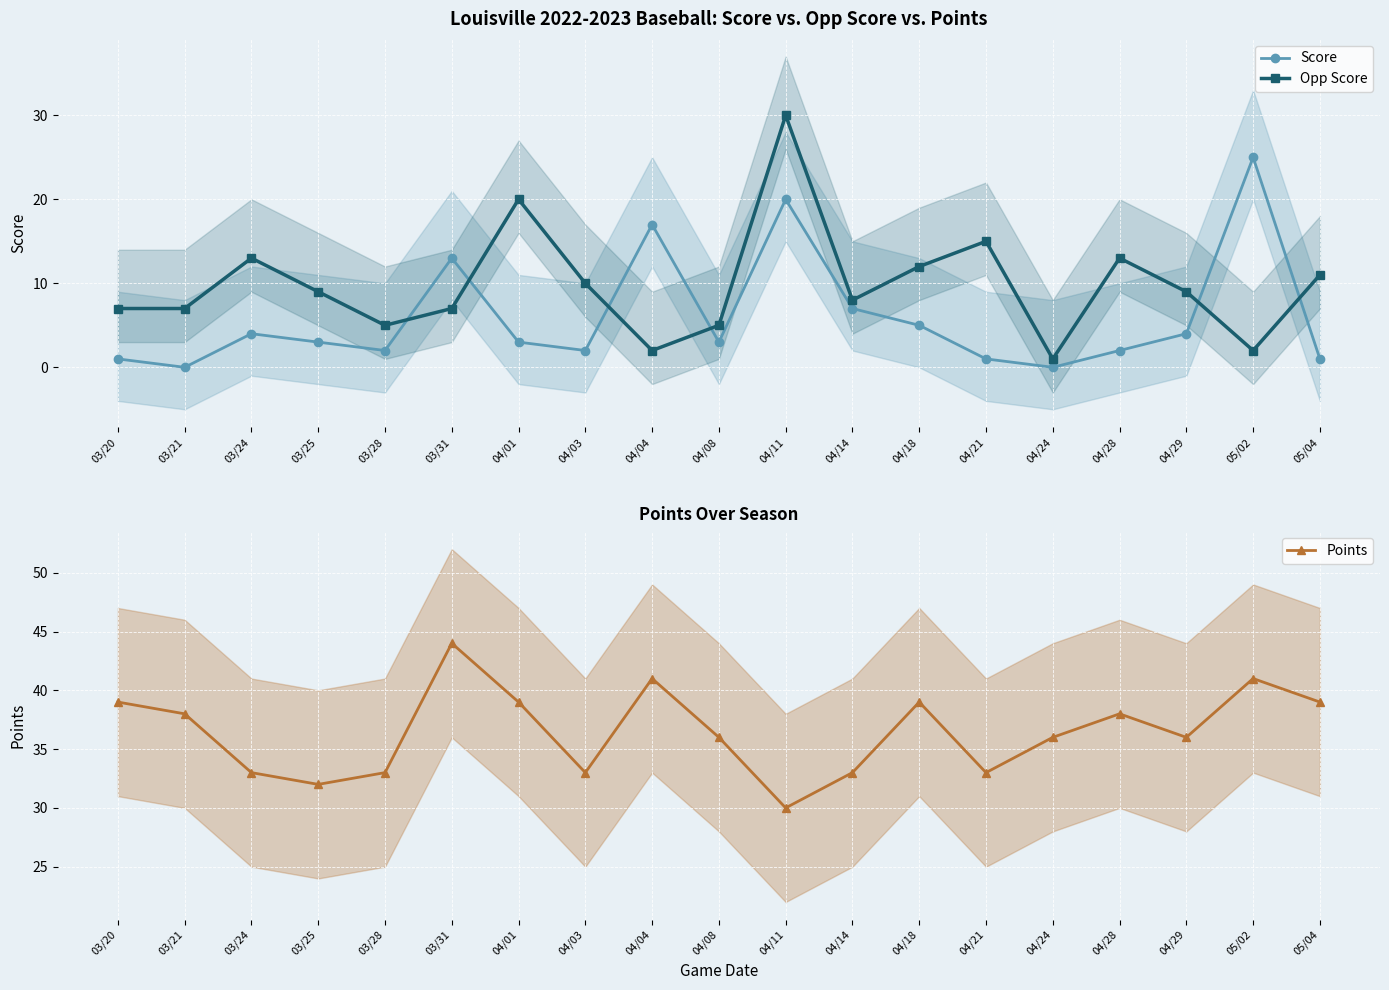

The value of Opp Score at 04/04 is 1. True or false?

False